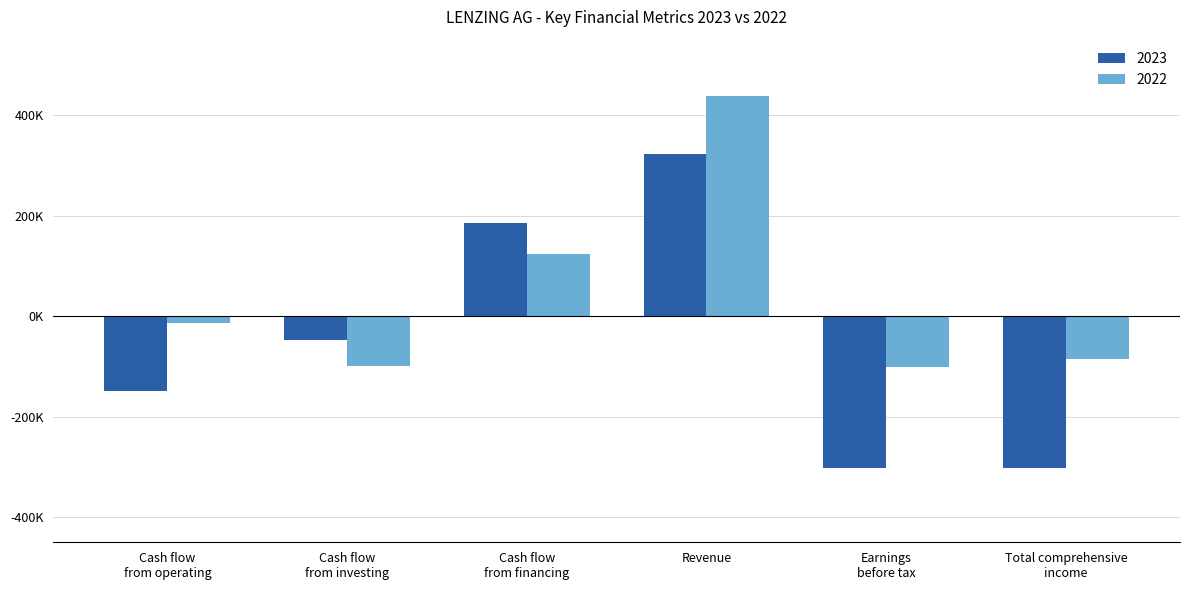

What are all the series names shown in the legend?

2023, 2022